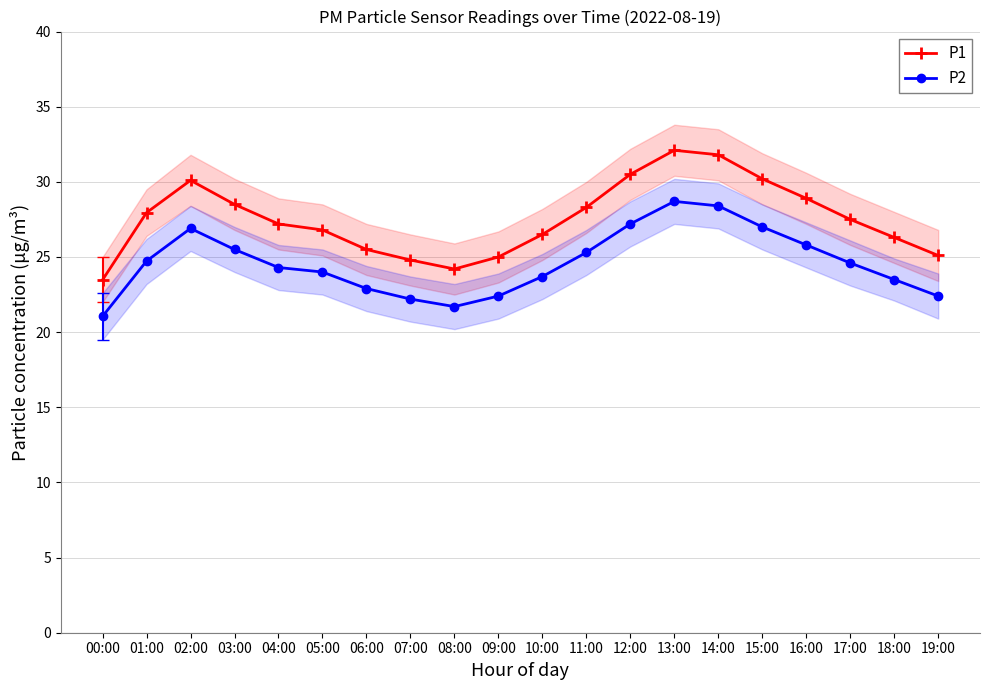

At which category is the sum across all series the highest?

13:00